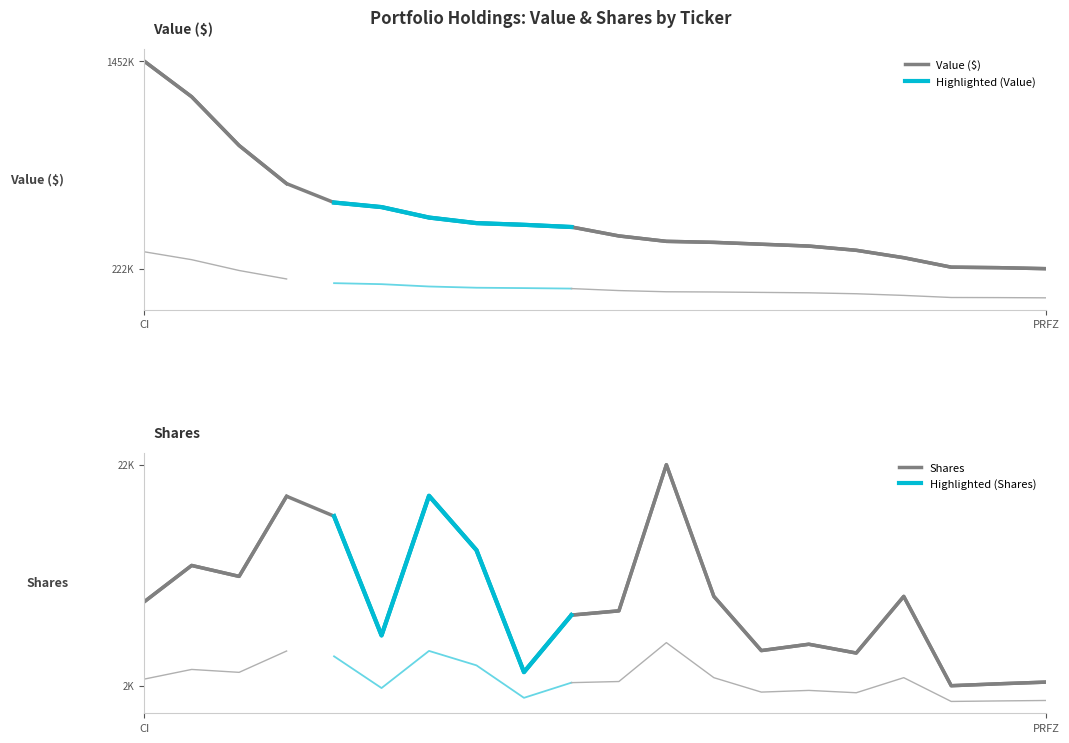

What is the label of the 13th point from the left?

PYPL